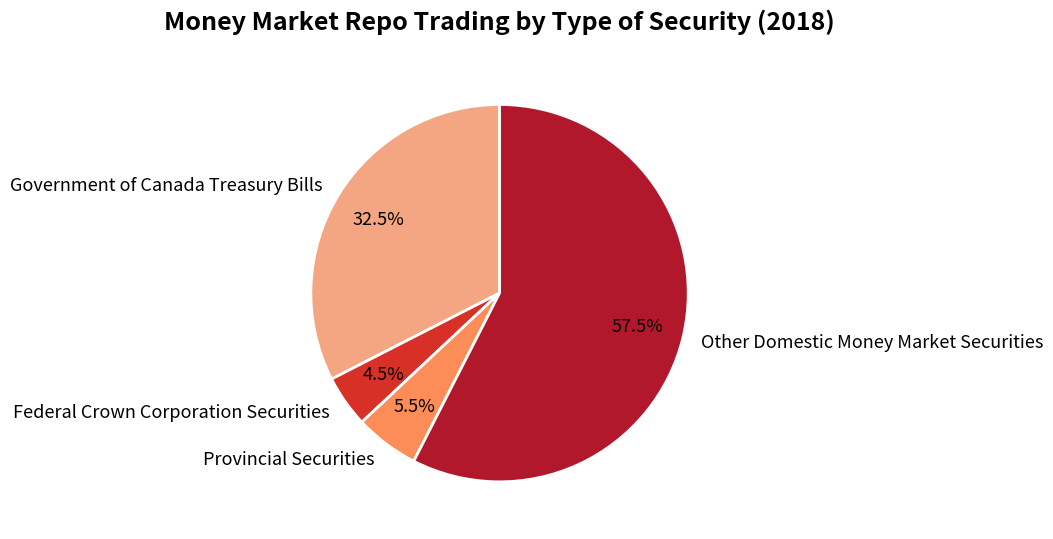

Approximately how many times larger is the value at Government of Canada Treasury Bills compared to Other Domestic Money Market Securities?

0.6